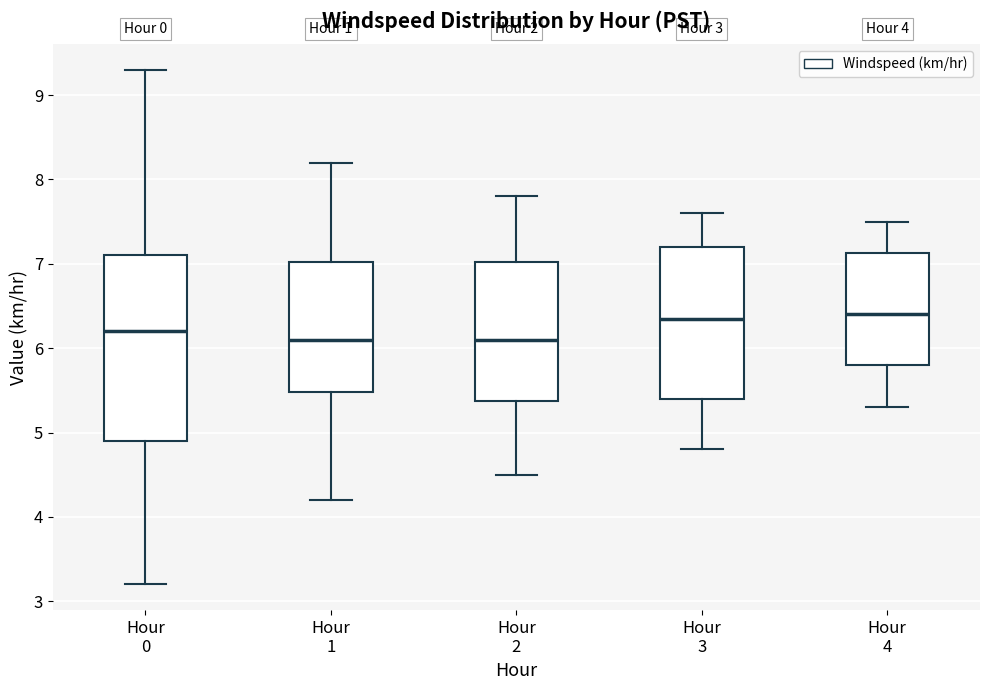

Reading left to right, transcribe this box plot: for each box, give where its median line is, the range the box spans, and where its two whiskers end, as read against the y-axis. The values are not printed on the chart, so give them approximately, as read against the axis.

Hour 0: median 6.2, box 4.9 to 7.1, whiskers 3.2 to 9.3
Hour 1: median 6.1, box 5.5 to 7.0, whiskers 4.2 to 8.2
Hour 2: median 6.1, box 5.4 to 7.0, whiskers 4.5 to 7.8
Hour 3: median 6.4, box 5.4 to 7.2, whiskers 4.8 to 7.6
Hour 4: median 6.4, box 5.8 to 7.1, whiskers 5.3 to 7.5